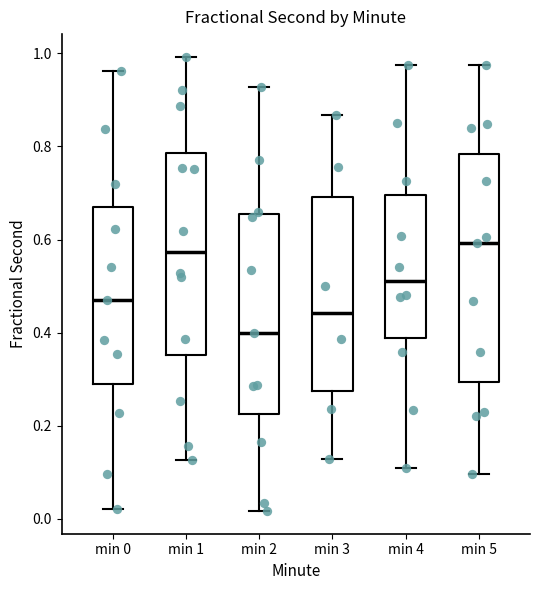

Where does the upper whisker of the box for min 0 end on the y-axis? The values are not printed on the chart, so give them approximately, as read against the axis.

0.96